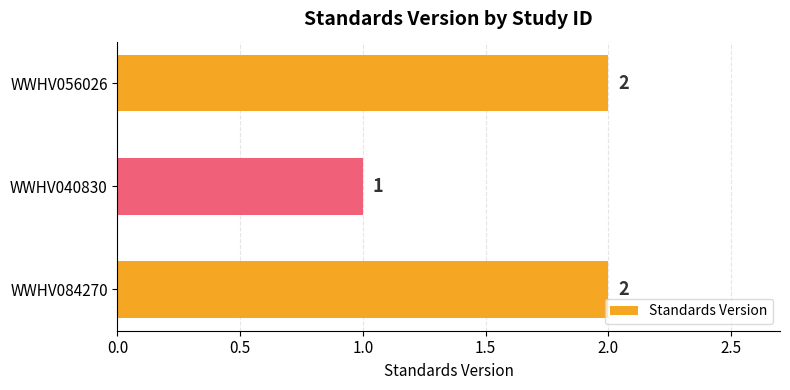

What is the sum of all values?

5